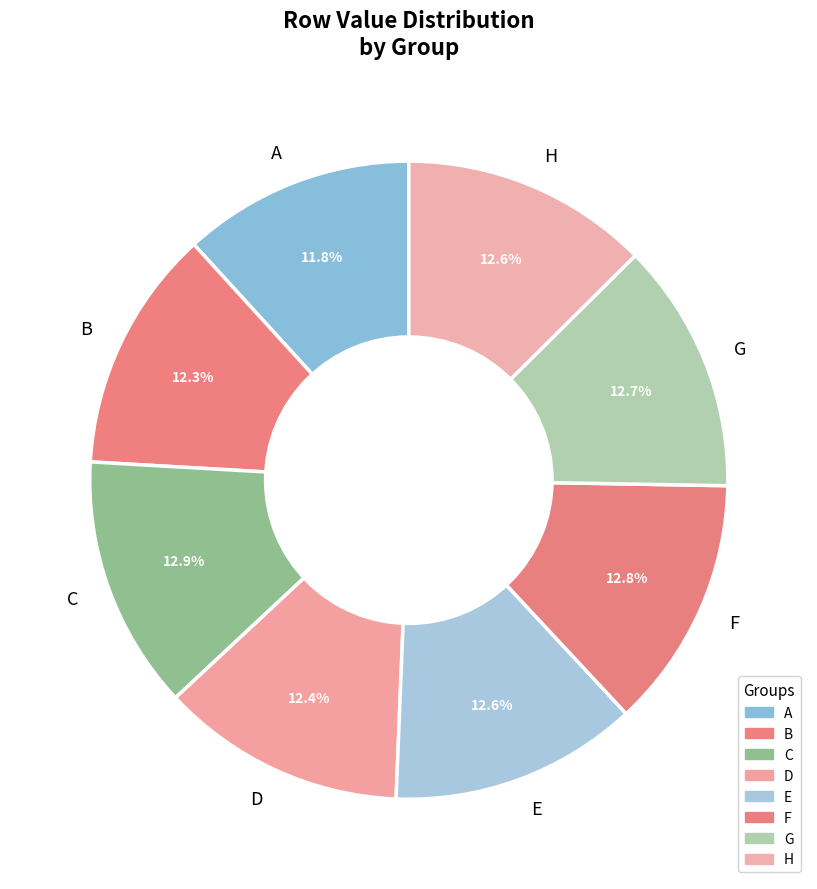

How many slices are in this pie chart?

8